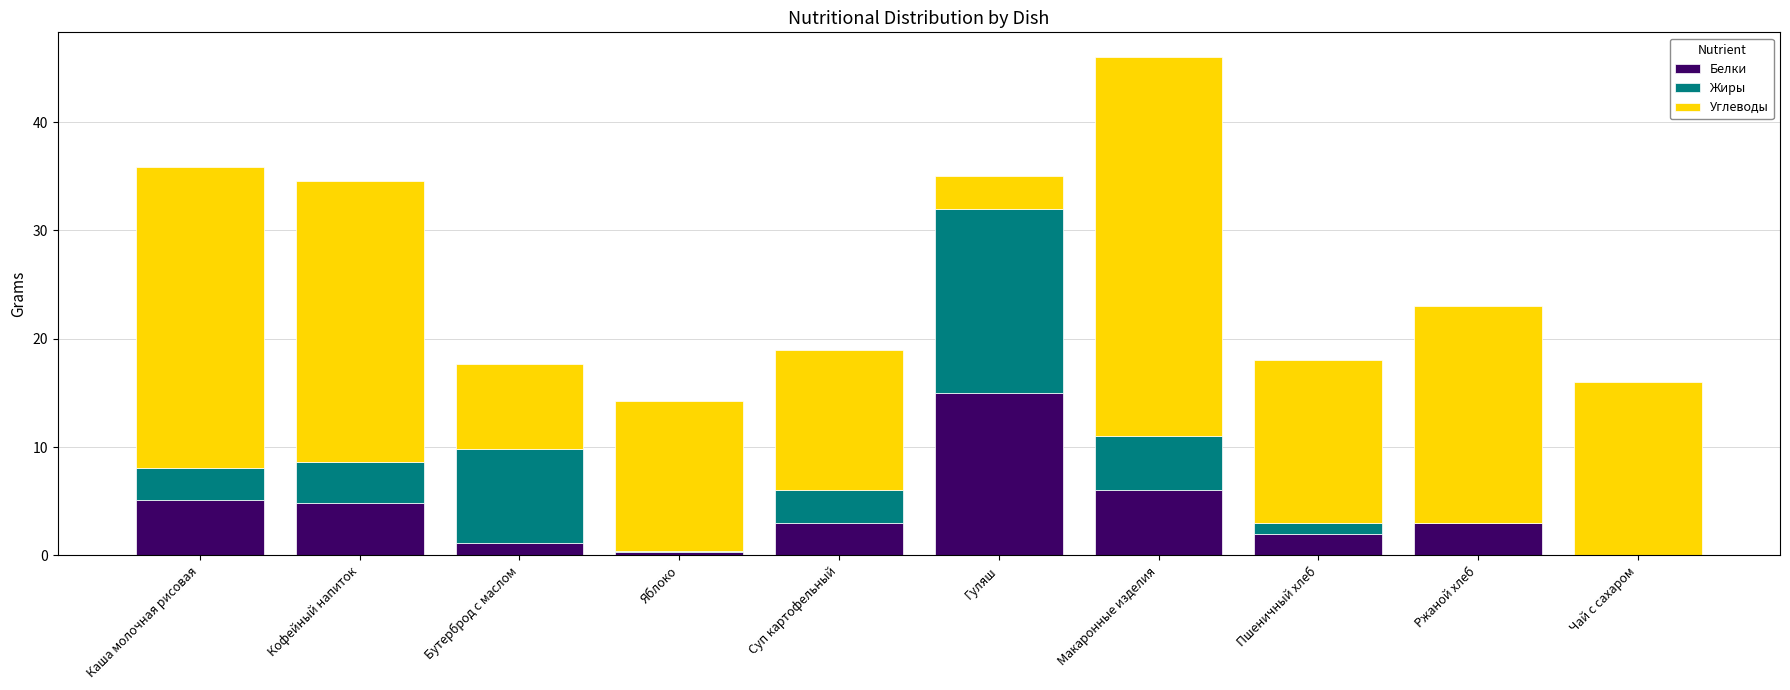

Which category has the highest value in the Белки series?

Гуляш